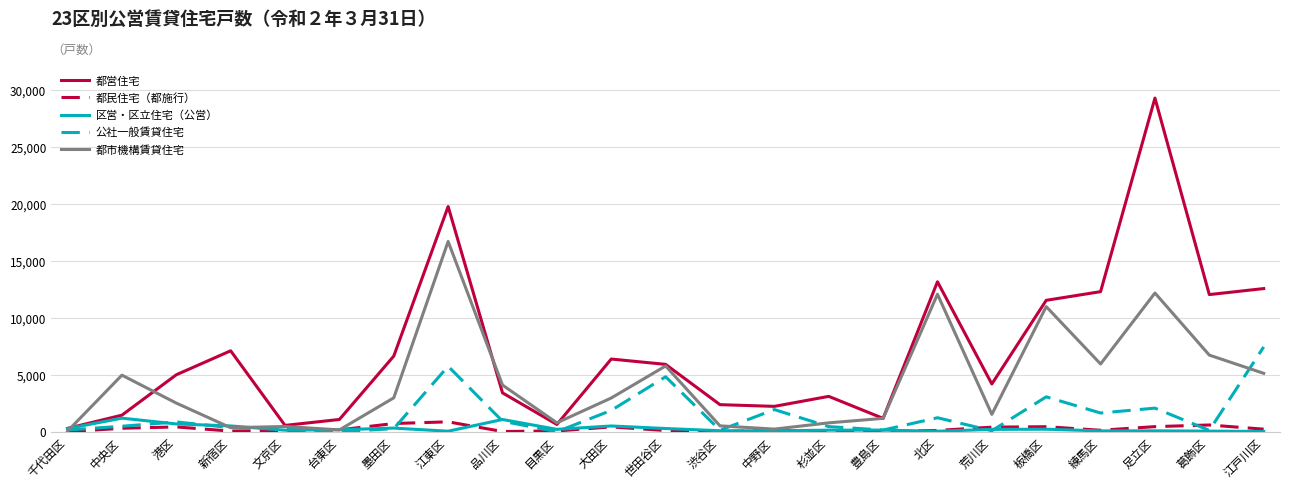

Which series changed the most between 千代田区 and 練馬区?

都営住宅